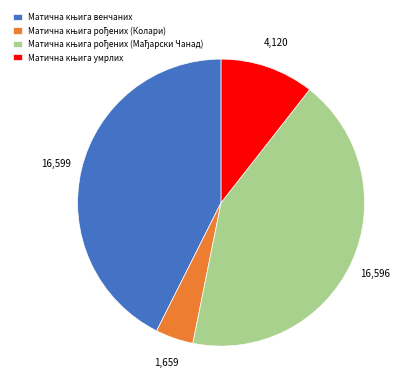

Does any single category account for the majority?

No